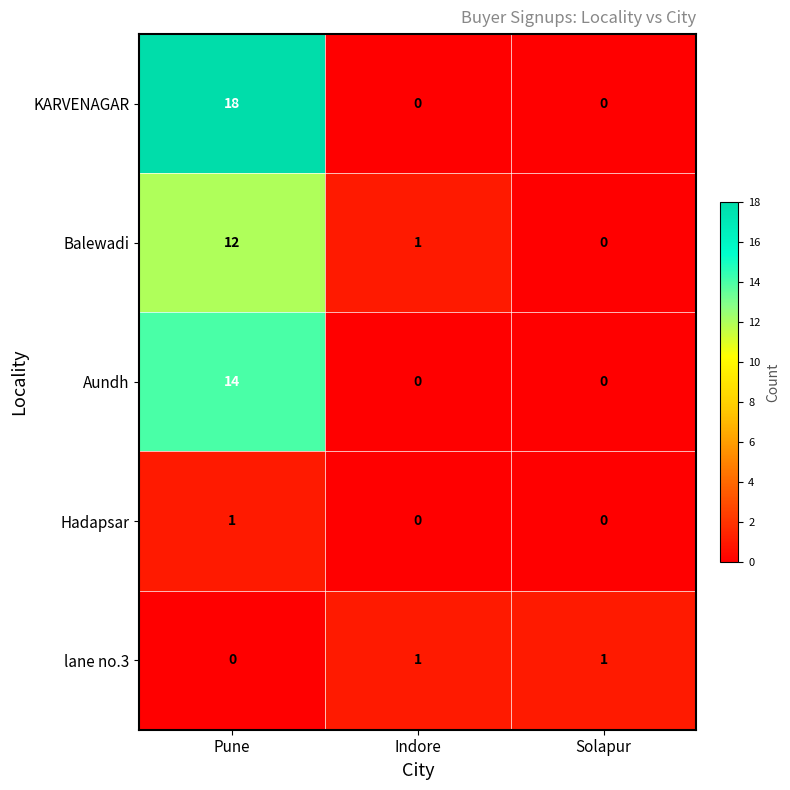

Reading left to right, list all the values displayed in this chart.

KARVENAGAR: 18	0	0
Balewadi: 12	1	0
Aundh: 14	0	0
Hadapsar: 1	0	0
lane no.3: 0	1	1